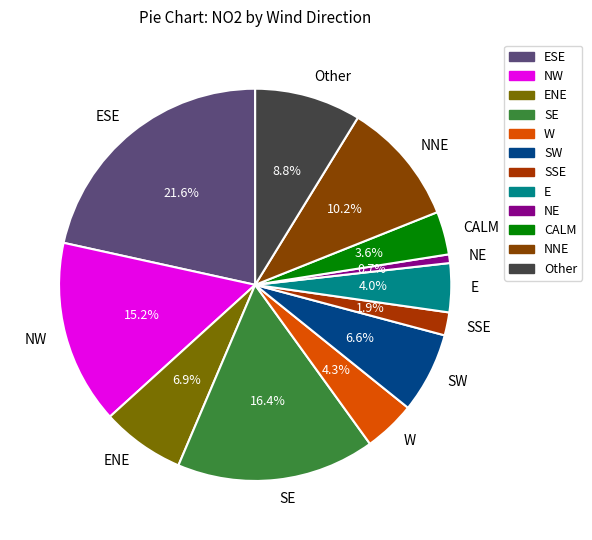

To the nearest percent, what is the difference between the largest and smallest slice percentages?

21%